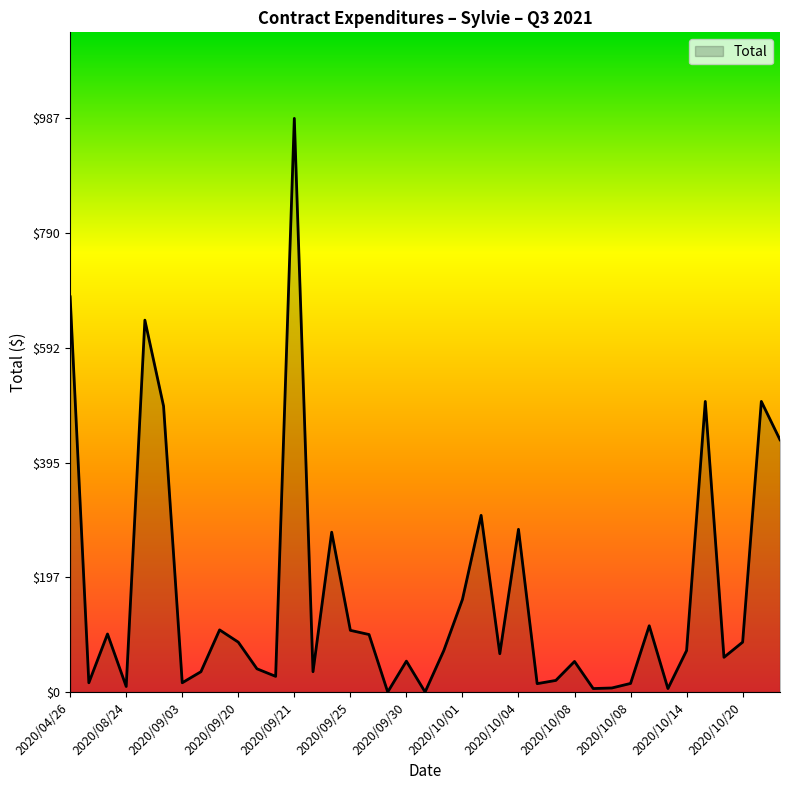

How many lines are shown in the chart?

1